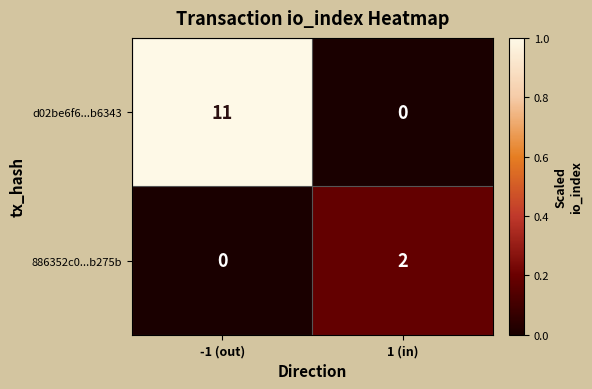

What is the greatest value displayed?

11